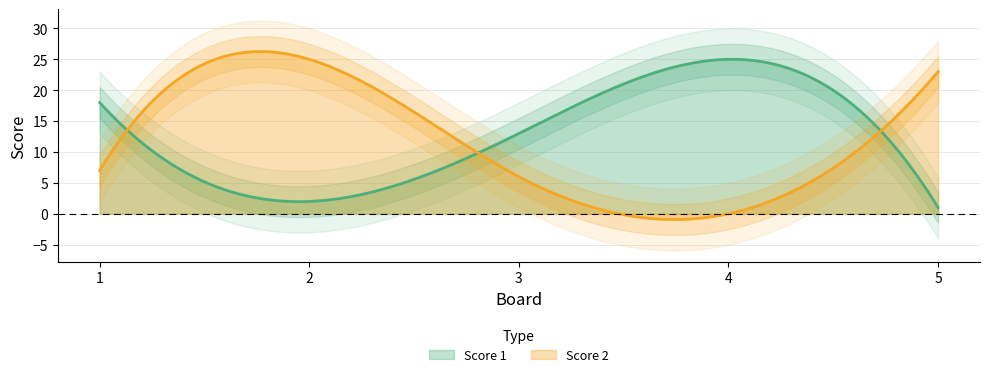

The value of Score 2 at 2 is 38. True or false?

False